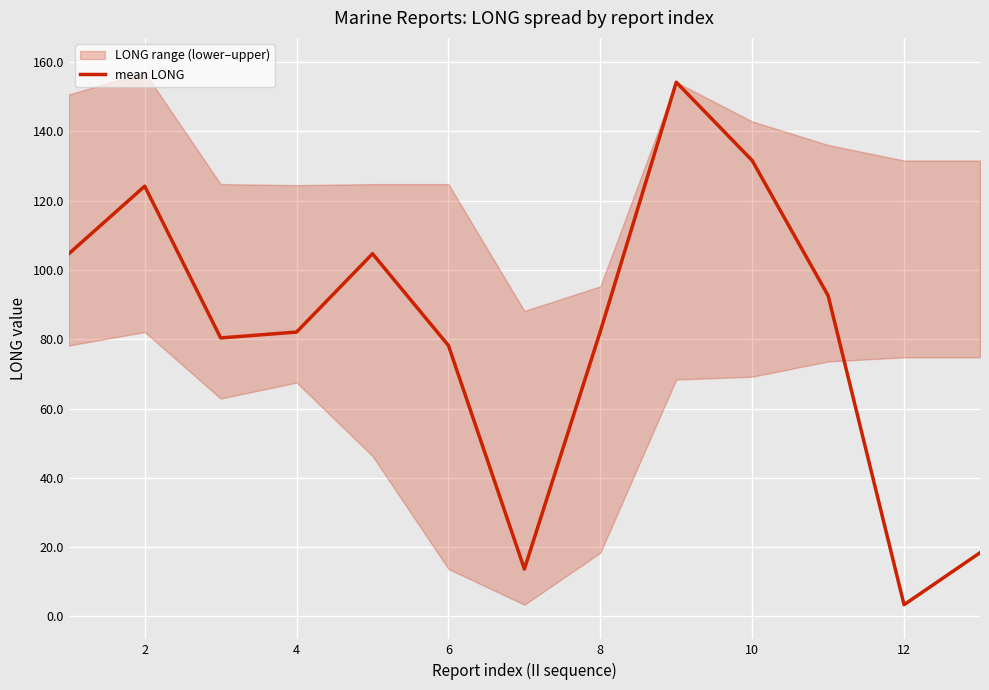

Where is the first local maximum?

2